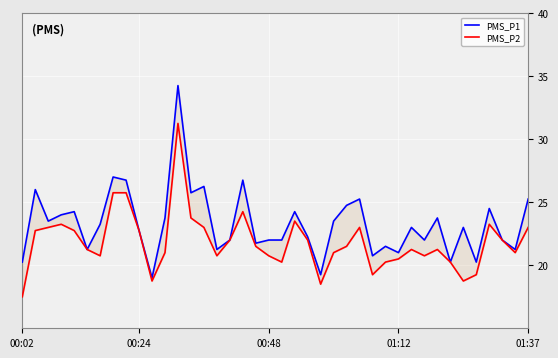

Rank the series by their maximum value, from lowest to highest.

PMS_P2, PMS_P1